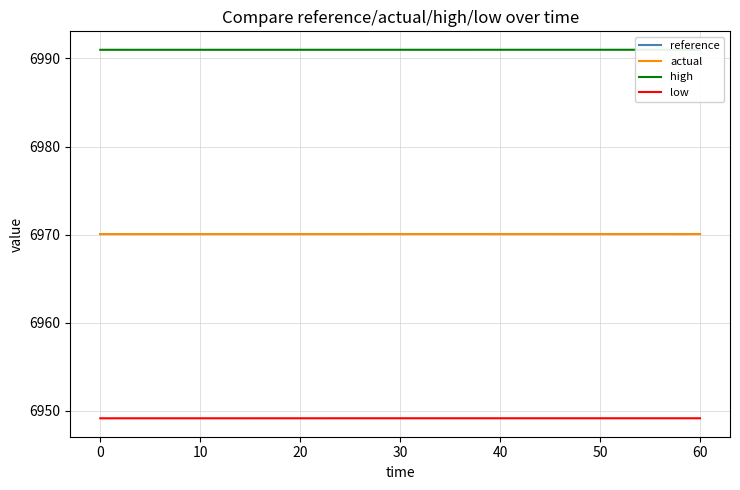

Reading right to left, extract all data points from this chart.

reference: 6970.1	6970.1	6970.1	6970.1	6970.1	6970.1	6970.1	6970.1	6970.1	6970.1	6970.1	6970.1	6970.1	6970.1	6970.1	6970.1	6970.1	6970.1	6970.1	6970.1
actual: 6970.1	6970.1	6970.1	6970.1	6970.1	6970.1	6970.1	6970.1	6970.1	6970.1	6970.1	6970.1	6970.1	6970.1	6970.1	6970.1	6970.1	6970.1	6970.1	6970.1
high: 6991.0	6991.0	6991.0	6991.0	6991.0	6991.0	6991.0	6991.0	6991.0	6991.0	6991.0	6991.0	6991.0	6991.0	6991.0	6991.0	6991.0	6991.0	6991.0	6991.0
low: 6949.2	6949.2	6949.2	6949.2	6949.2	6949.2	6949.2	6949.2	6949.2	6949.2	6949.2	6949.2	6949.2	6949.2	6949.2	6949.2	6949.2	6949.2	6949.2	6949.2